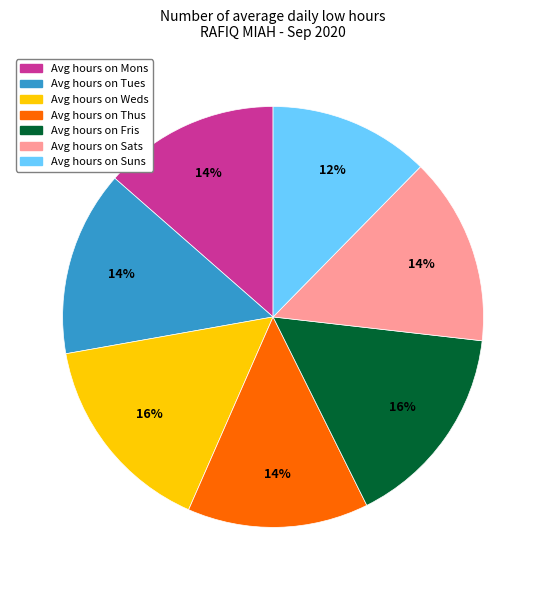

Which slice is the smallest?

Avg hours on Suns